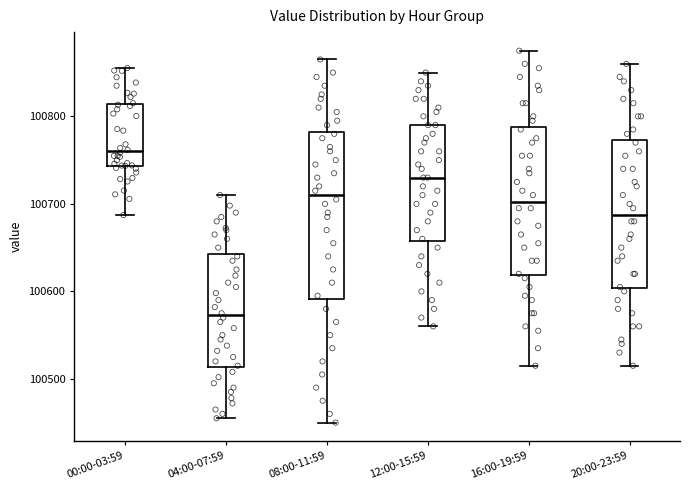

Which box's median line is the lowest?

04:00-07:59